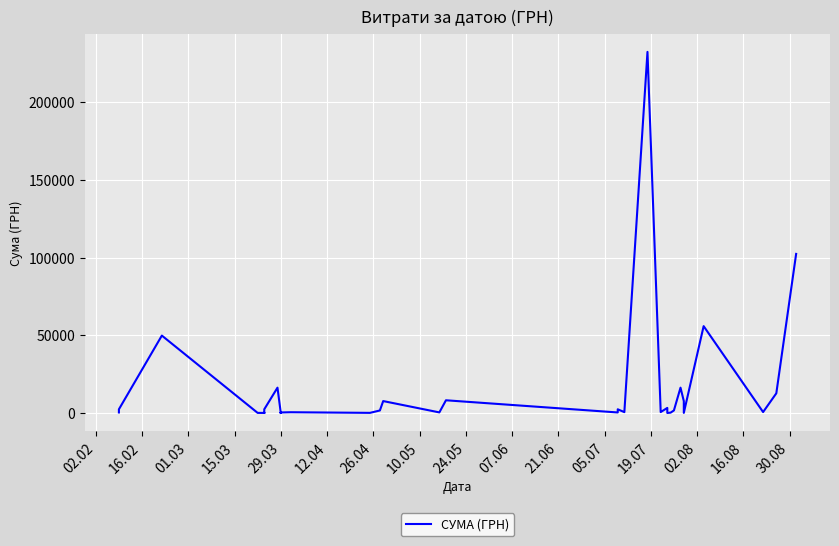

What is the difference between the maximum and minimum values?

232342.5